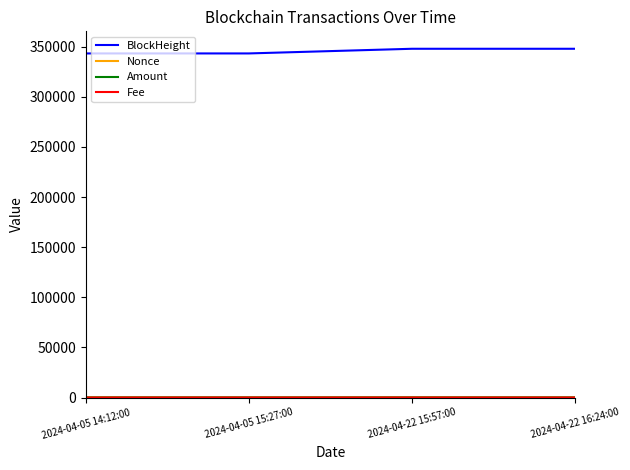

What is the greatest value displayed?

347958.0